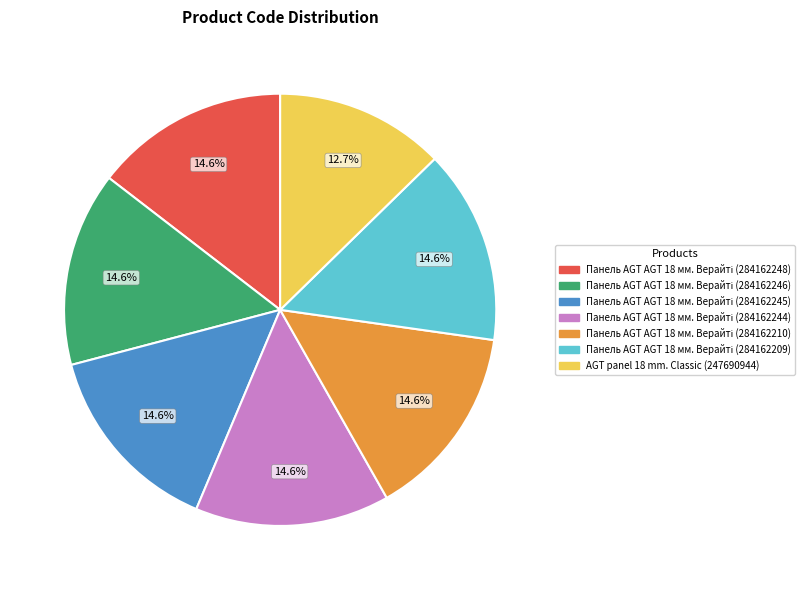

How many segments does this pie chart have?

7